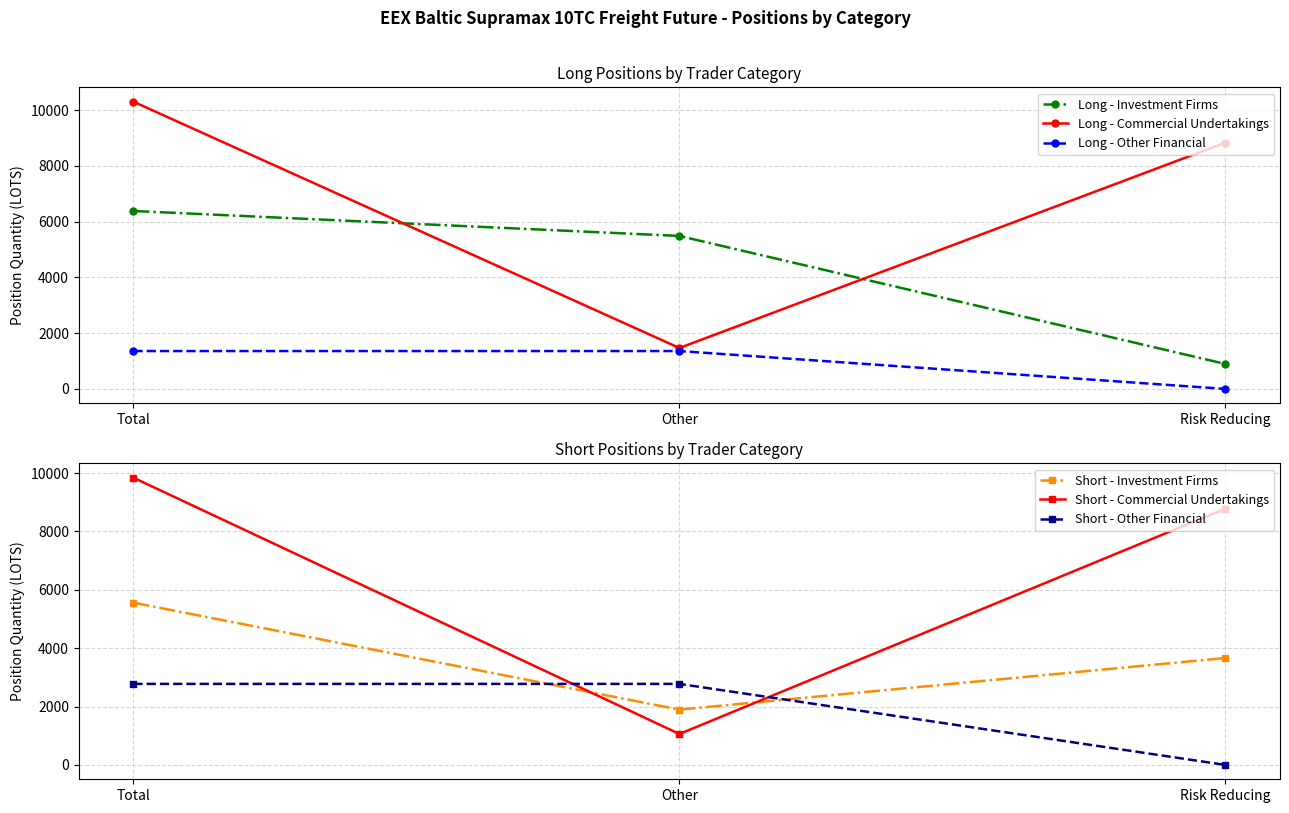

Is this an area chart (filled region under the line)?

No